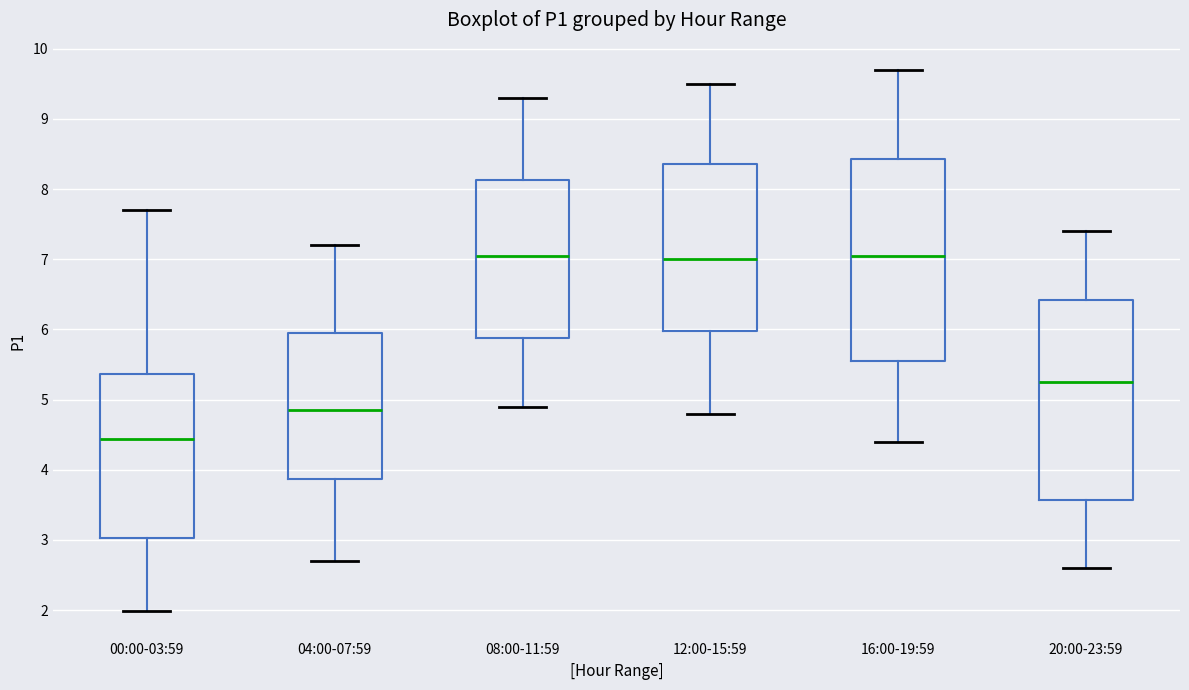

Reading left to right, read every box against the y-axis: the position of its median line, the range the box covers, and the ends of its whiskers. The values are not printed on the chart, so give them approximately, as read against the axis.

00:00-03:59: median 4.4, box 3.0 to 5.4, whiskers 2.0 to 7.7
04:00-07:59: median 4.9, box 3.9 to 6.0, whiskers 2.7 to 7.2
08:00-11:59: median 7.1, box 5.9 to 8.1, whiskers 4.9 to 9.3
12:00-15:59: median 7.0, box 6.0 to 8.4, whiskers 4.8 to 9.5
16:00-19:59: median 7.1, box 5.6 to 8.4, whiskers 4.4 to 9.7
20:00-23:59: median 5.3, box 3.6 to 6.4, whiskers 2.6 to 7.4